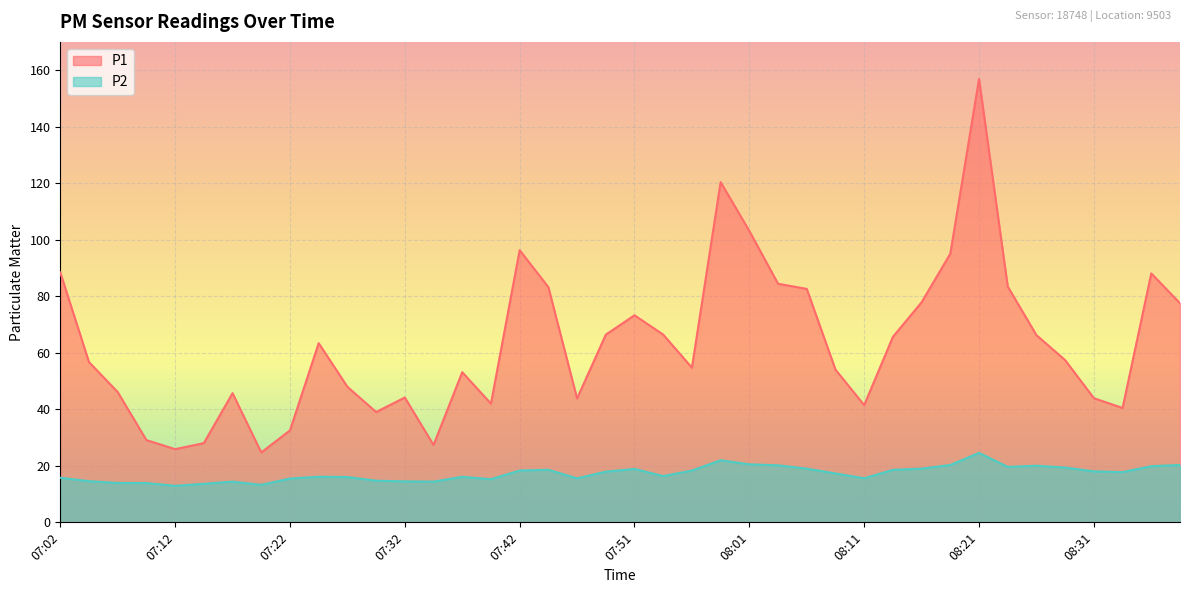

What are all the series names shown in the legend?

P1, P2